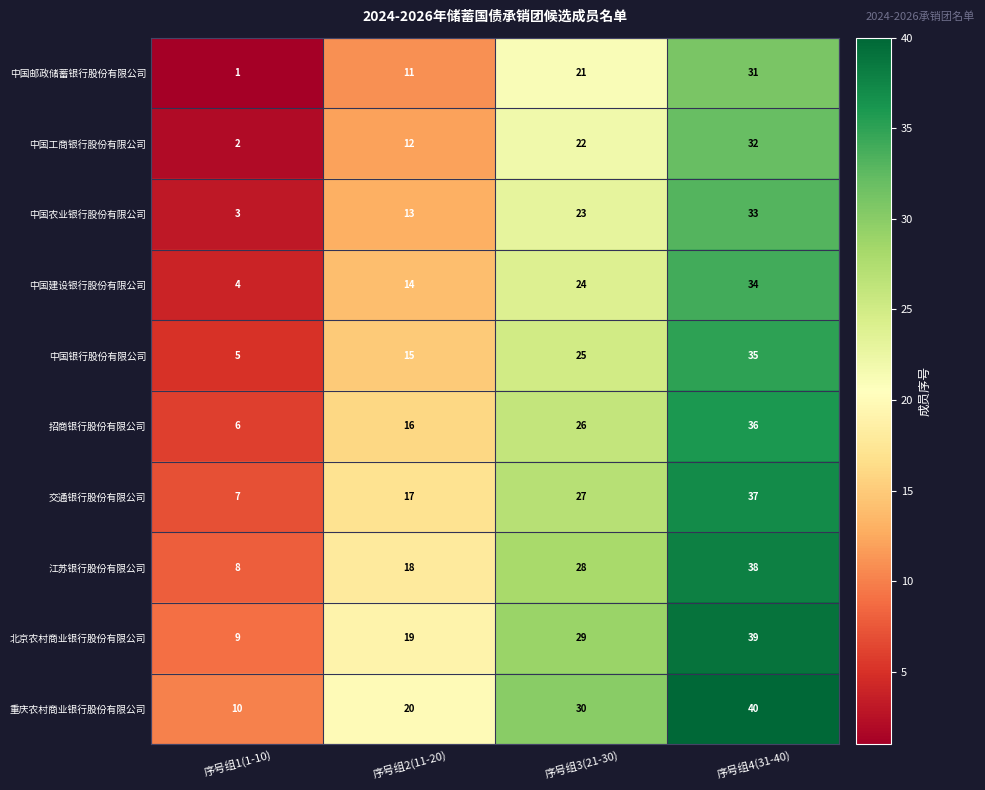

What is the sum of all 中国银行股份有限公司 values?

80